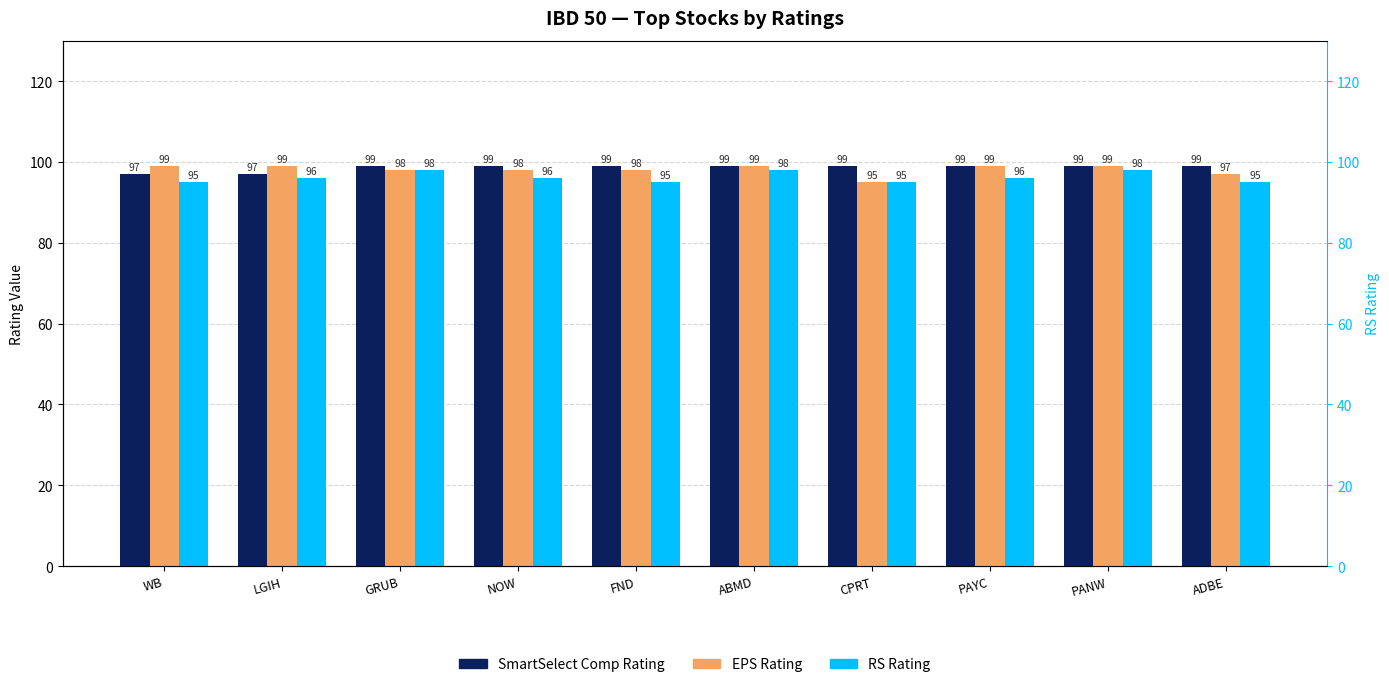

What position from the right is GRUB?

8